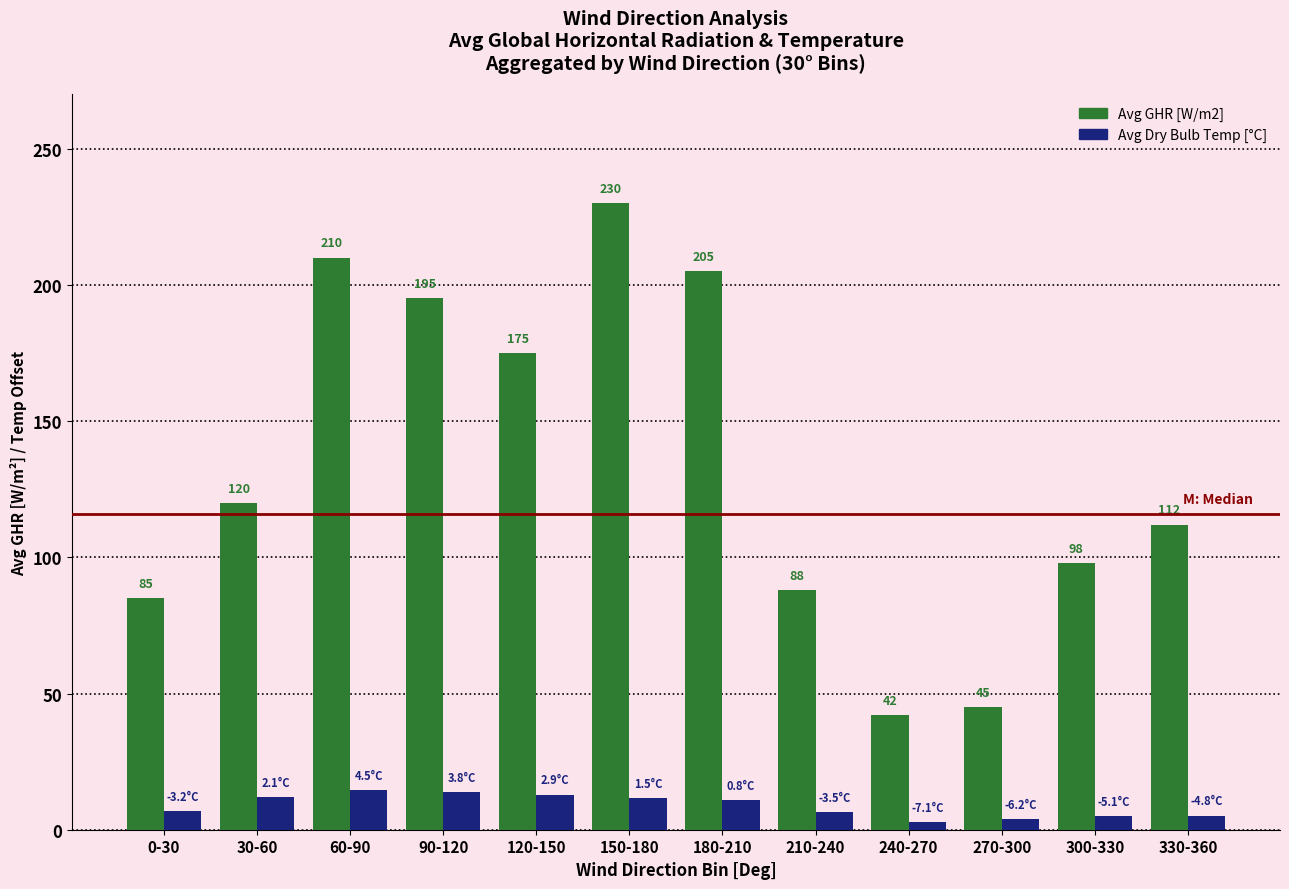

What is the minimum value shown in the chart?

2.9